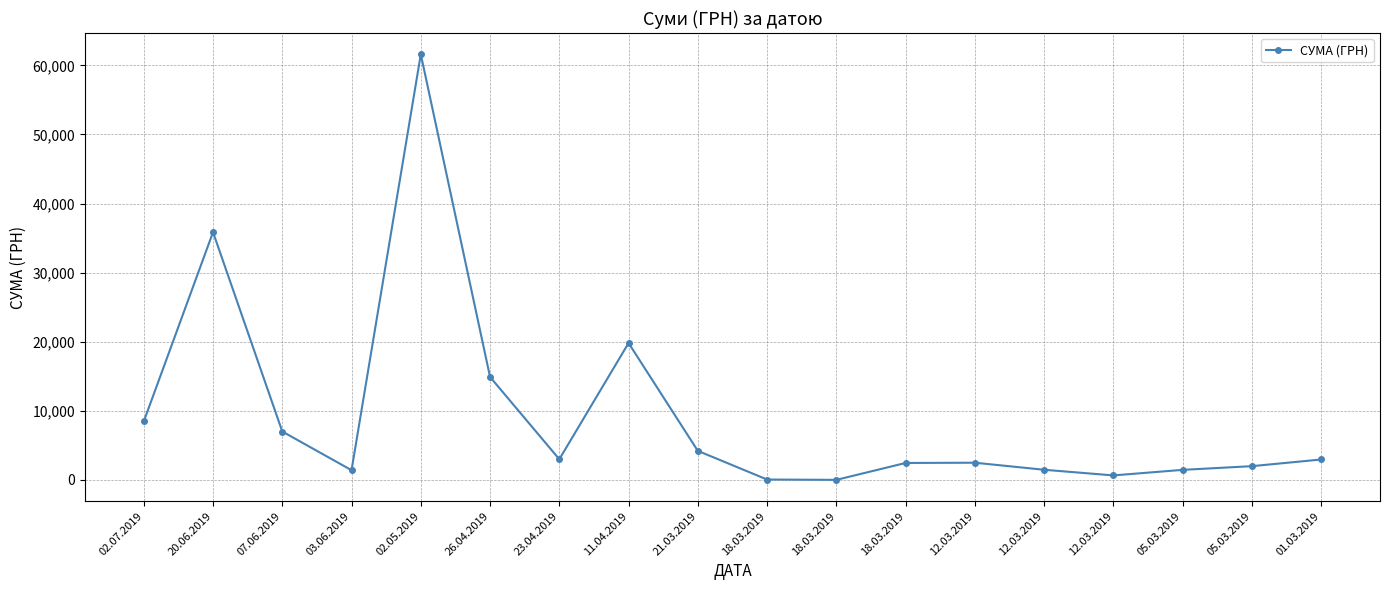

How many lines are shown in the chart?

1